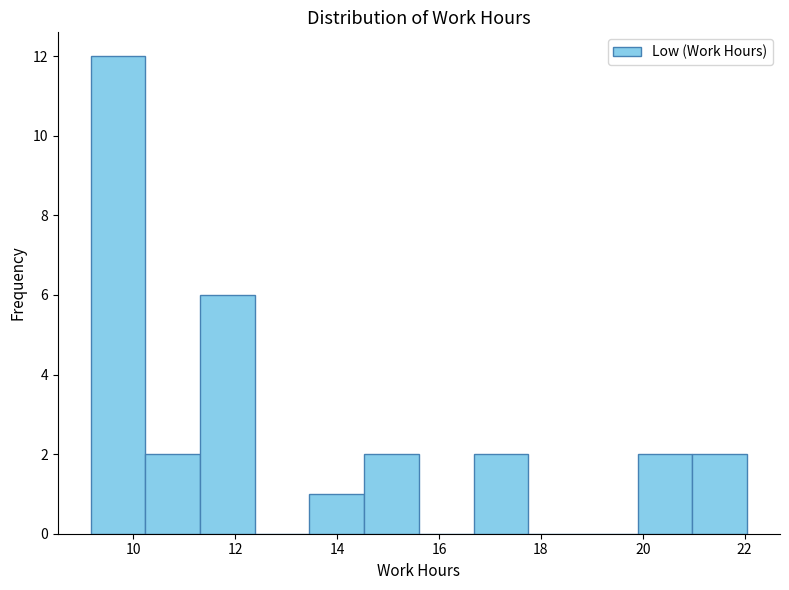

Over which range of the x-axis is the bar tallest?

9.2 to 10.2